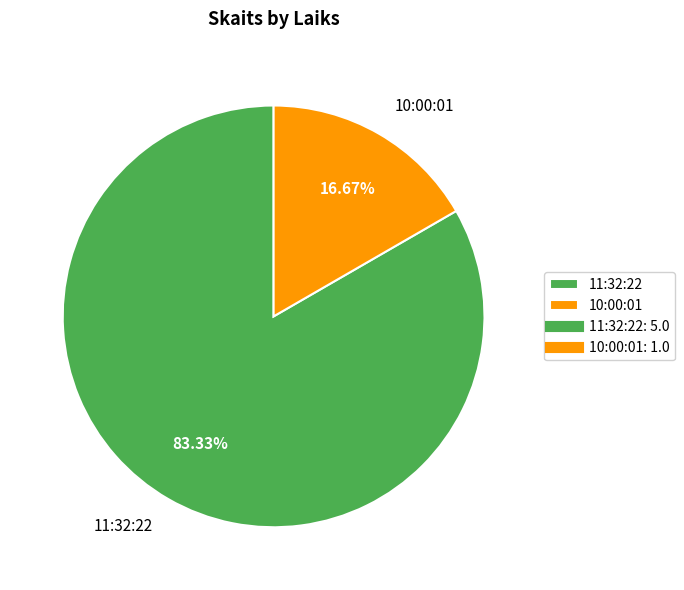

How many slices are in this pie chart?

2